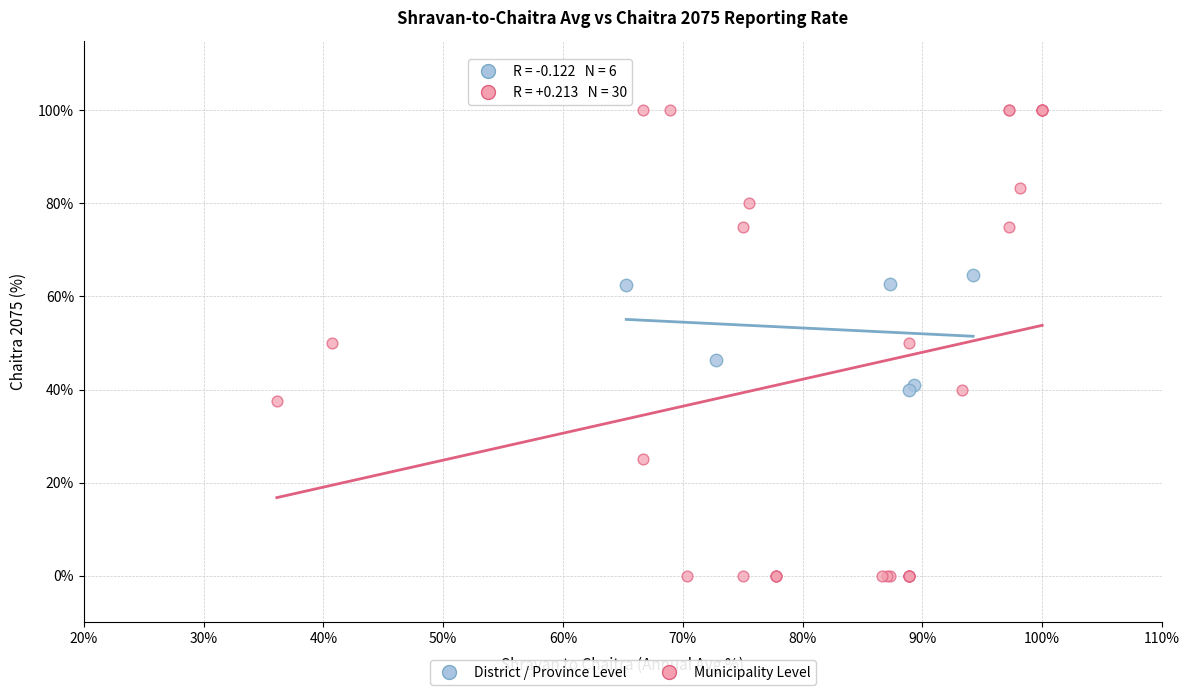

Which series has the largest Y range (max minus min)?

Municipality Level